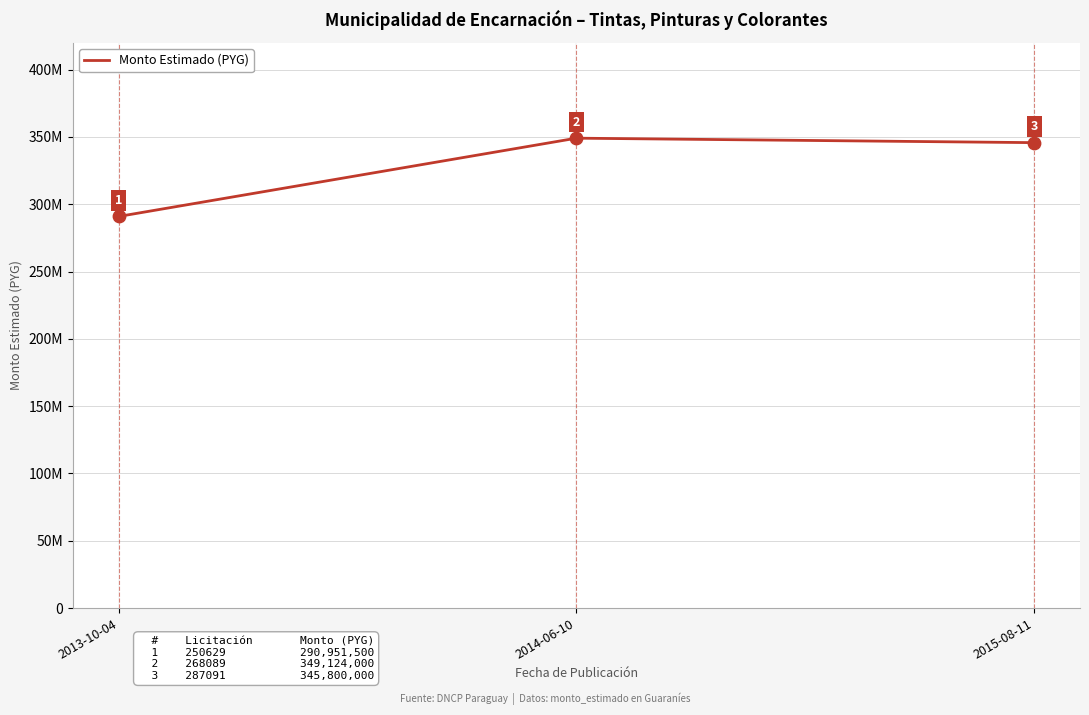

What is the change in value from 2013-10-04 to 2015-08-11?

+54848500